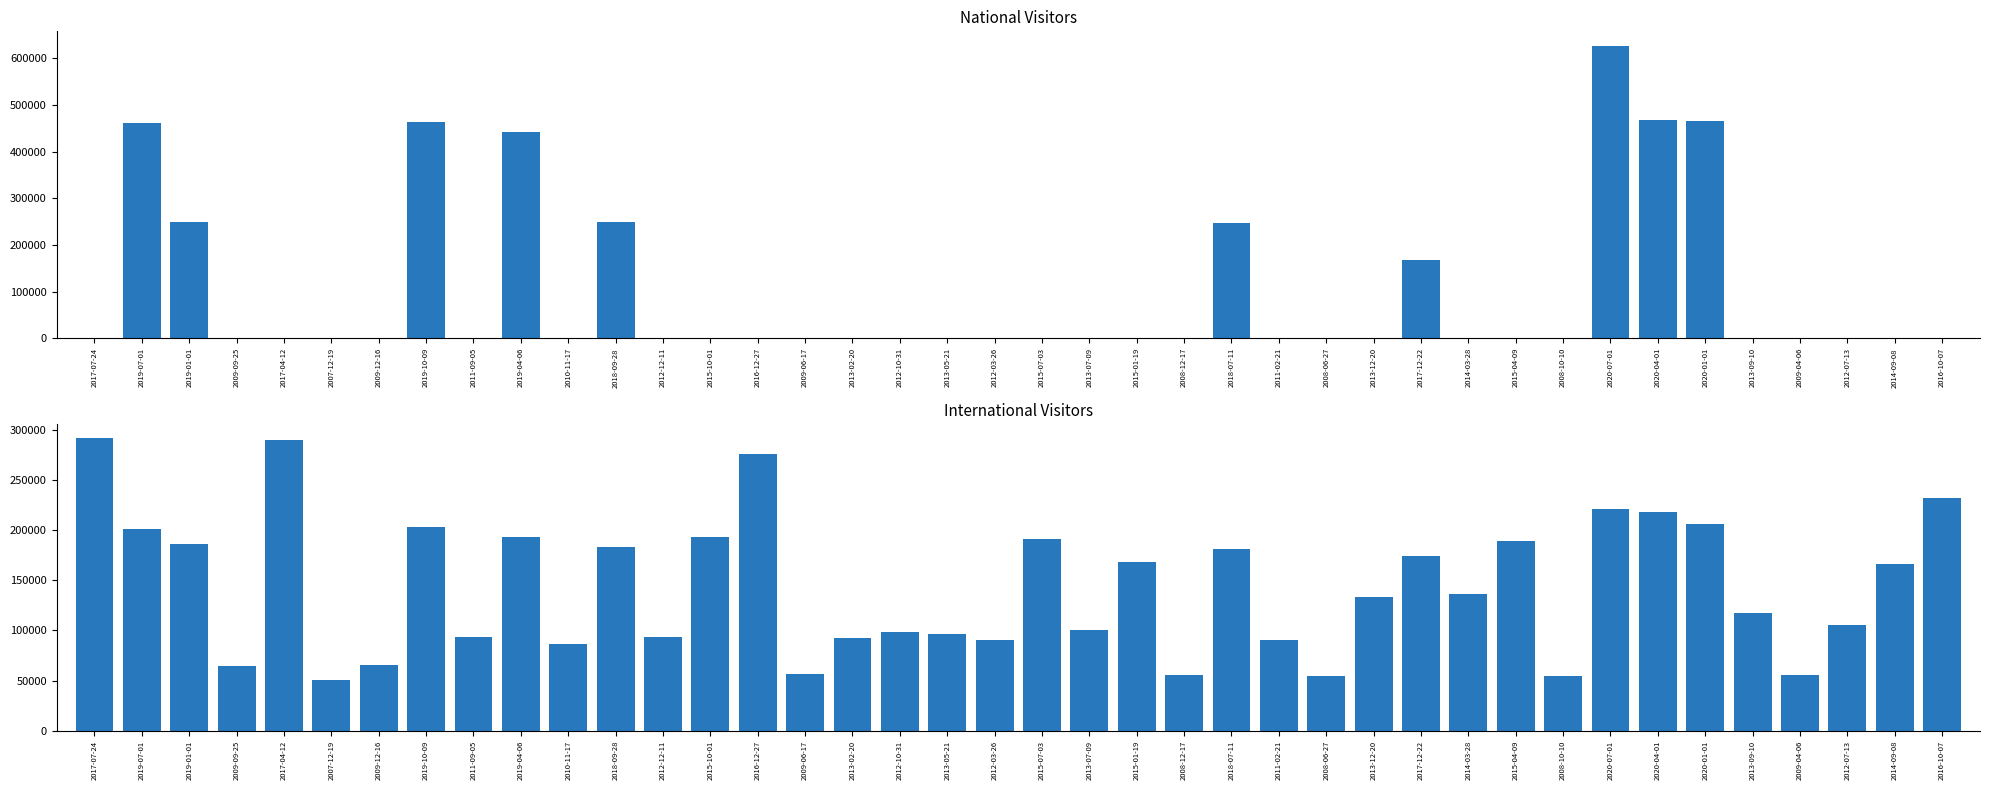

The international series shows 193116 at 2015-10-01. True or false?

True